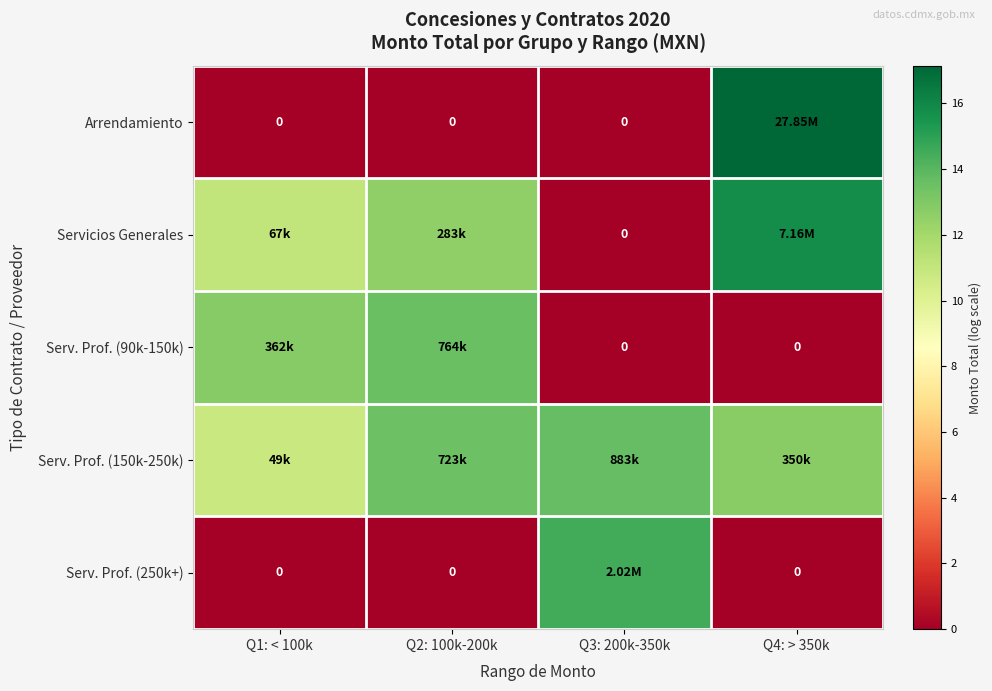

Rank the series by their maximum value, from lowest to highest.

Serv. Prof. (90k-150k), Serv. Prof. (150k-250k), Serv. Prof. (250k+), Servicios Generales, Arrendamiento